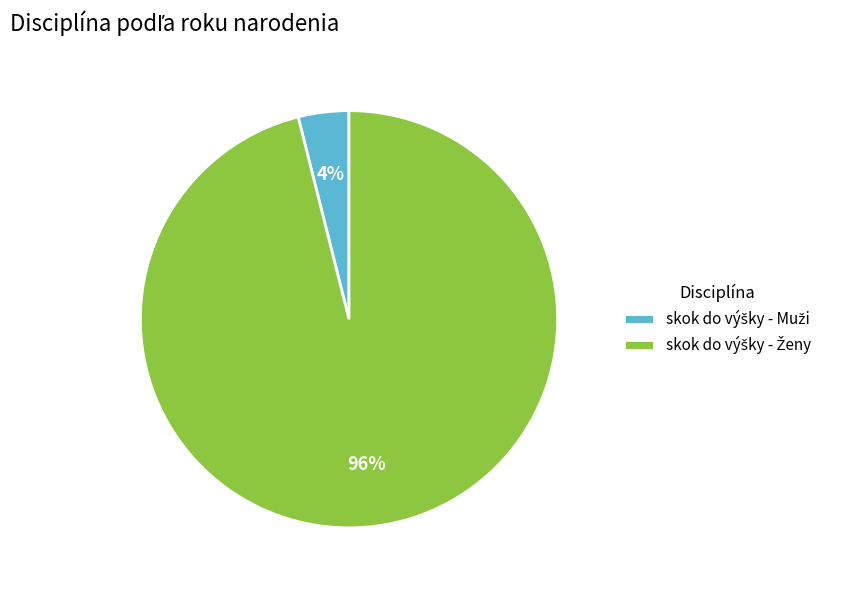

How many slices are in this pie chart?

2